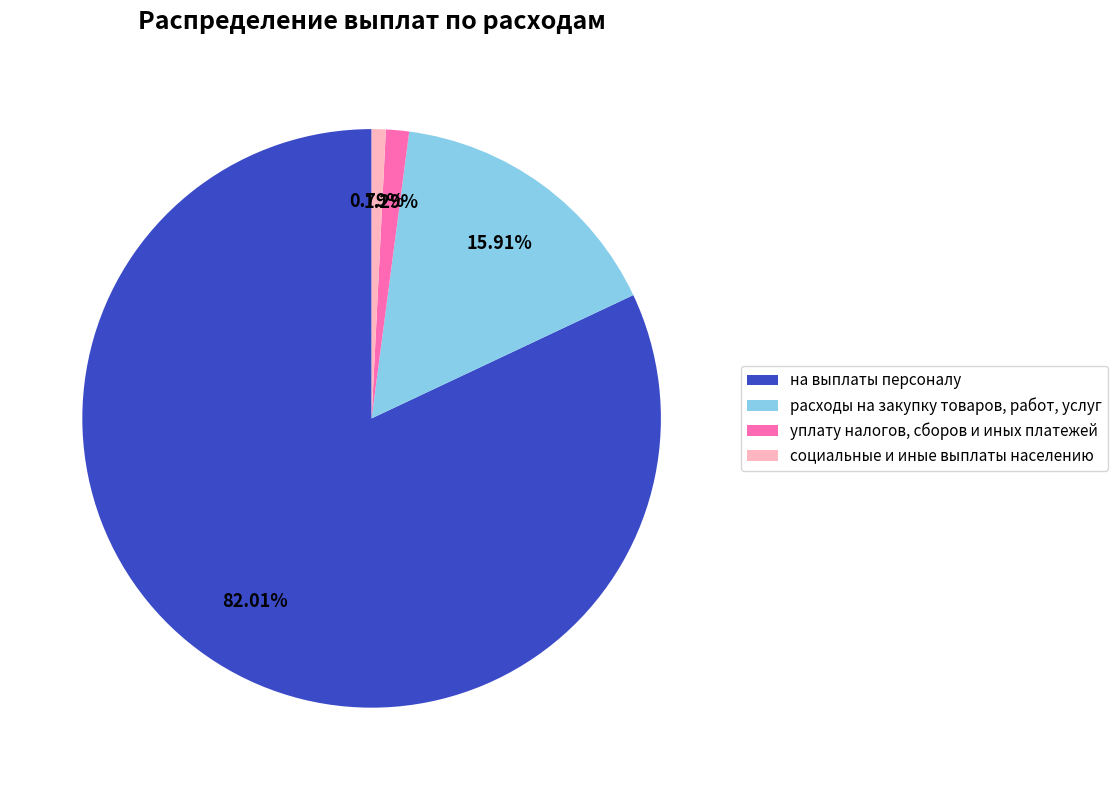

Is the sum of уплату налогов, сборов и иных платежей and на выплаты персоналу greater than half?

Yes